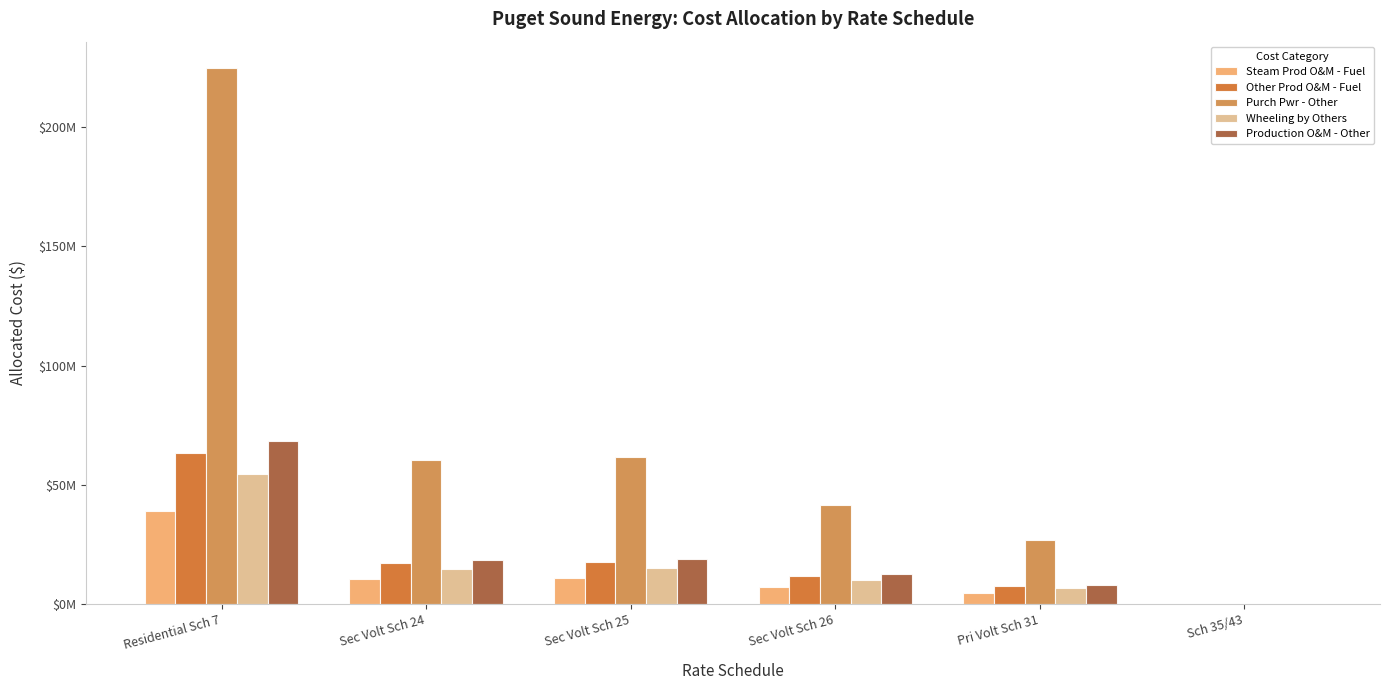

What are all the series names shown in the legend?

Steam Prod O&M - Fuel, Other Prod O&M - Fuel, Purch Pwr - Other, Wheeling by Others, Production O&M - Other